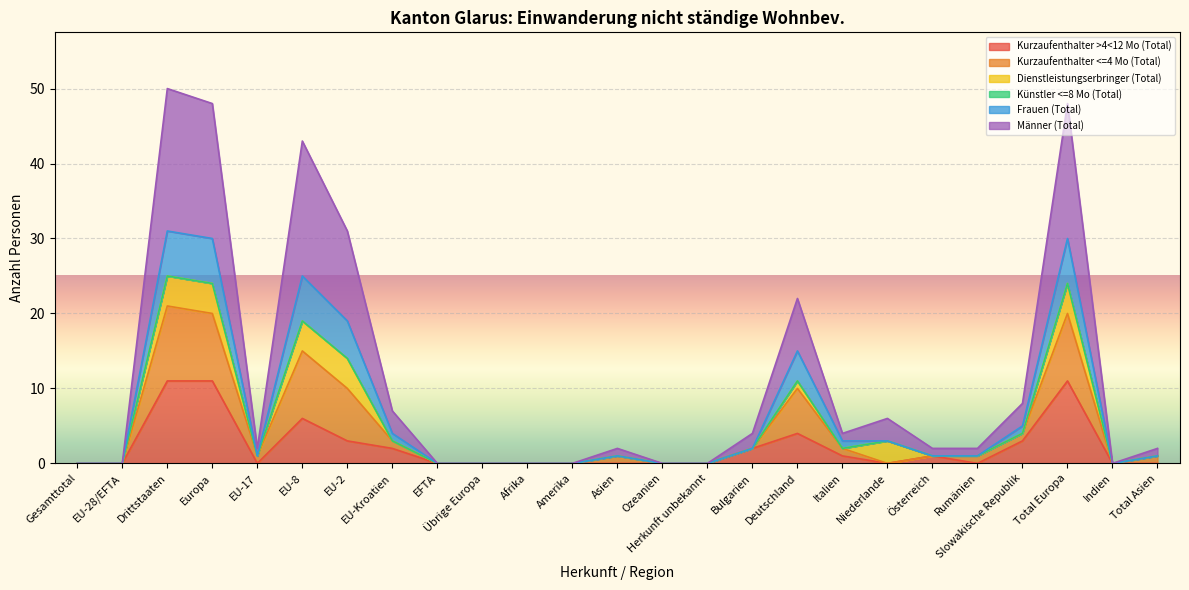

What is the total value across all series at Bulgarien?

4